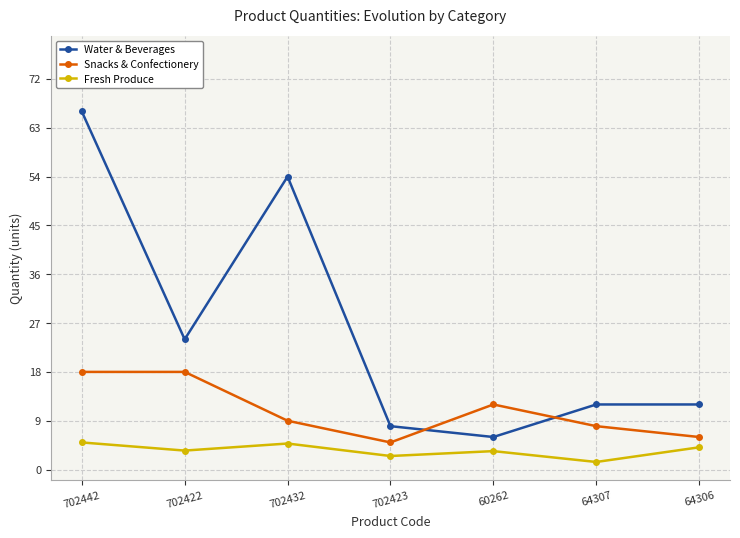

What is the maximum value shown in the chart?

66.0